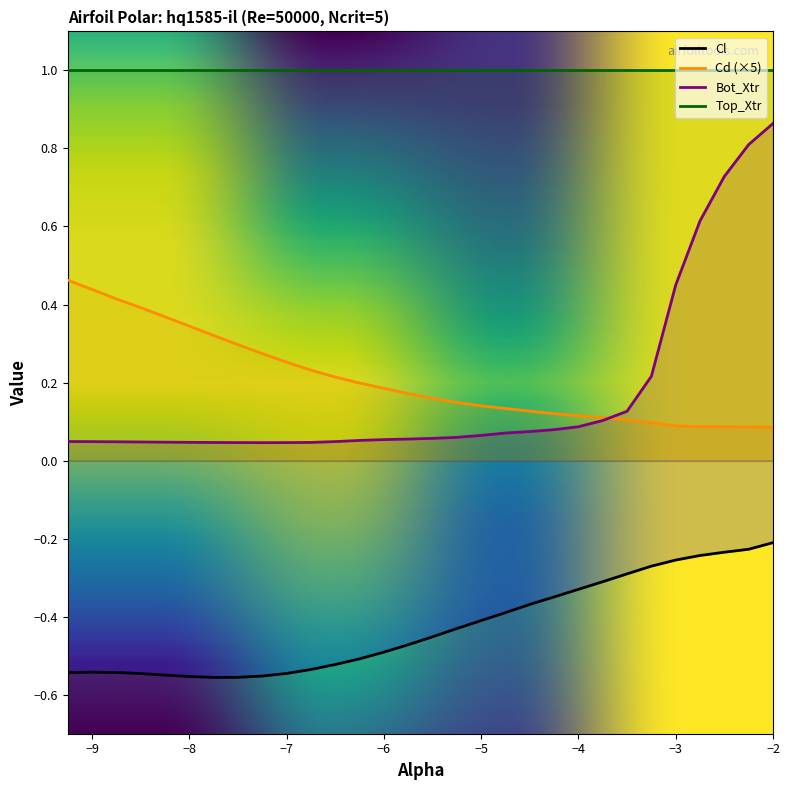

True or false: Bot_Xtr has more than 1 interior local peaks.

False